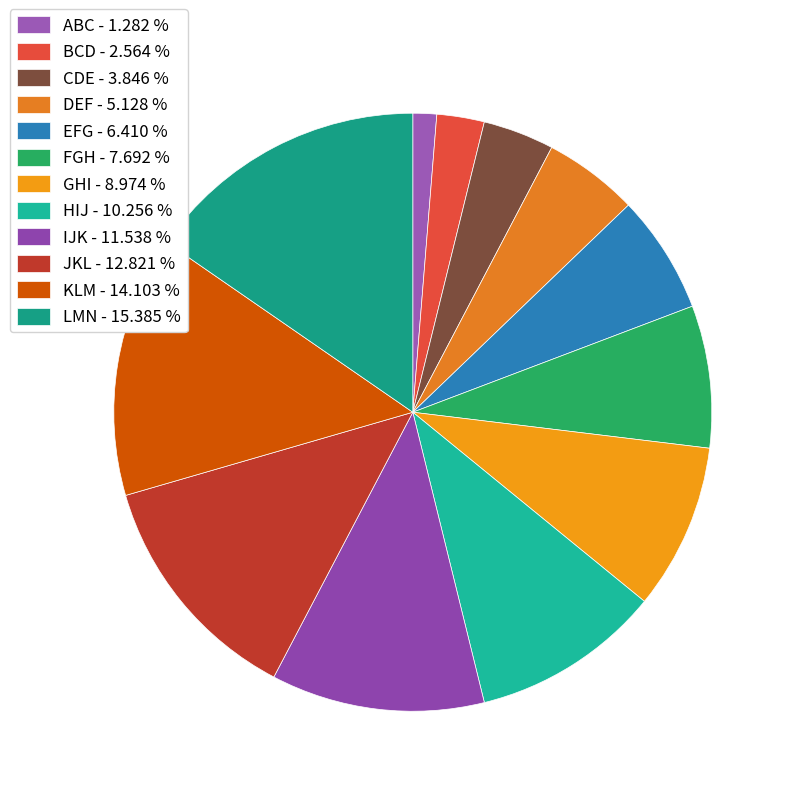

What is the smallest slice in the pie chart?

ABC